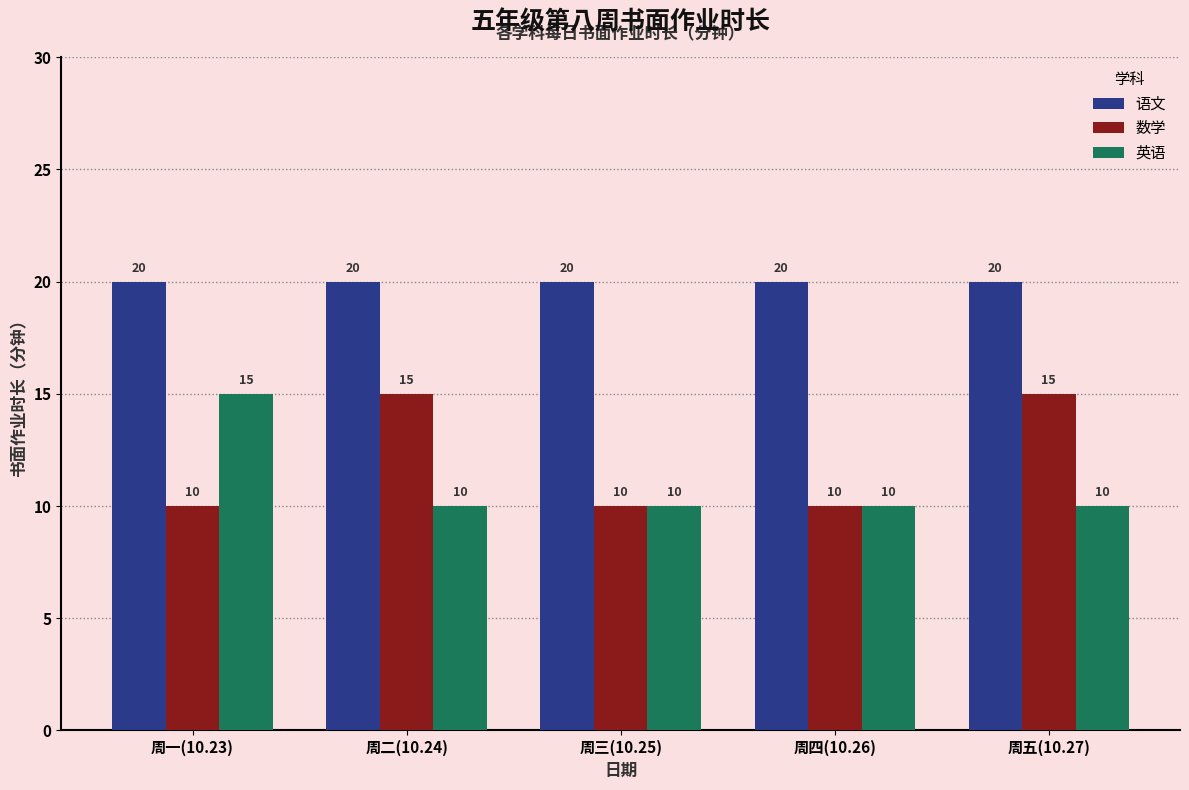

What is the difference between the highest and lowest values at 周二(10.24)?

10